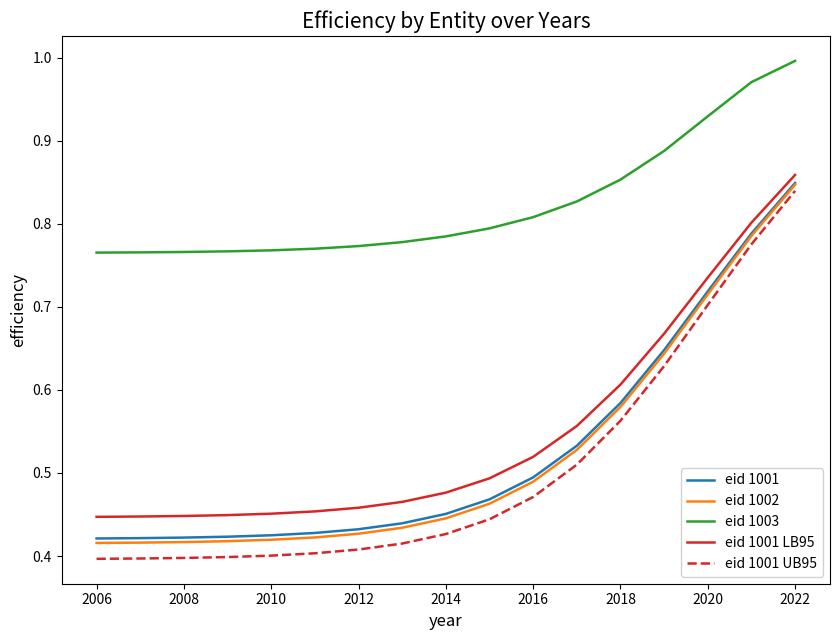

True or false: eid 1001 UB95 and eid 1001 LB95 intersect in this chart.

False